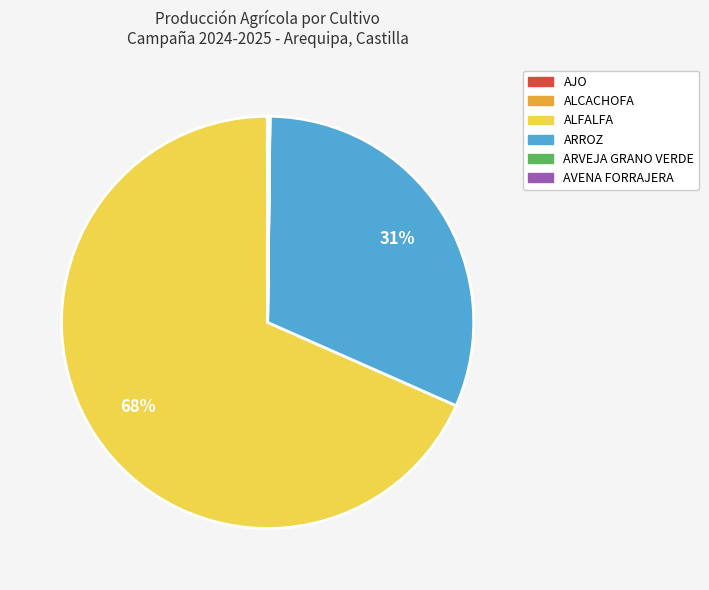

To the nearest percent, what is the average slice percentage?

17%